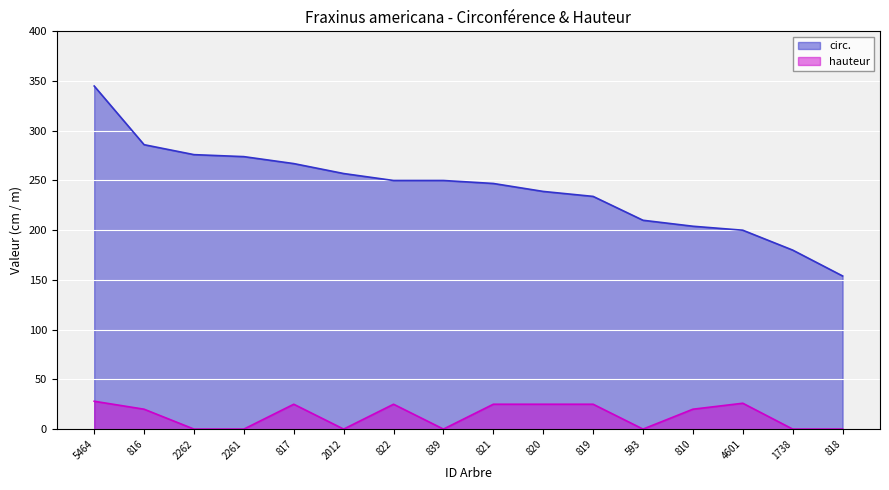

Where is the first local maximum for hauteur?

817